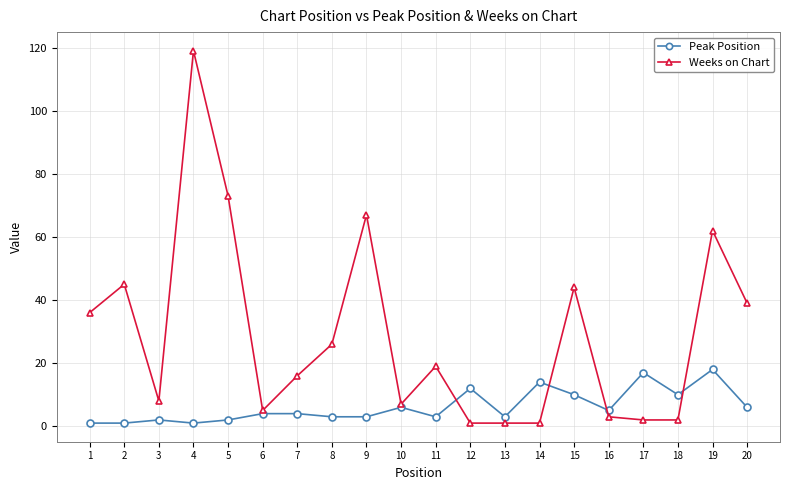

The value of Peak Position at 17 is 10. True or false?

False